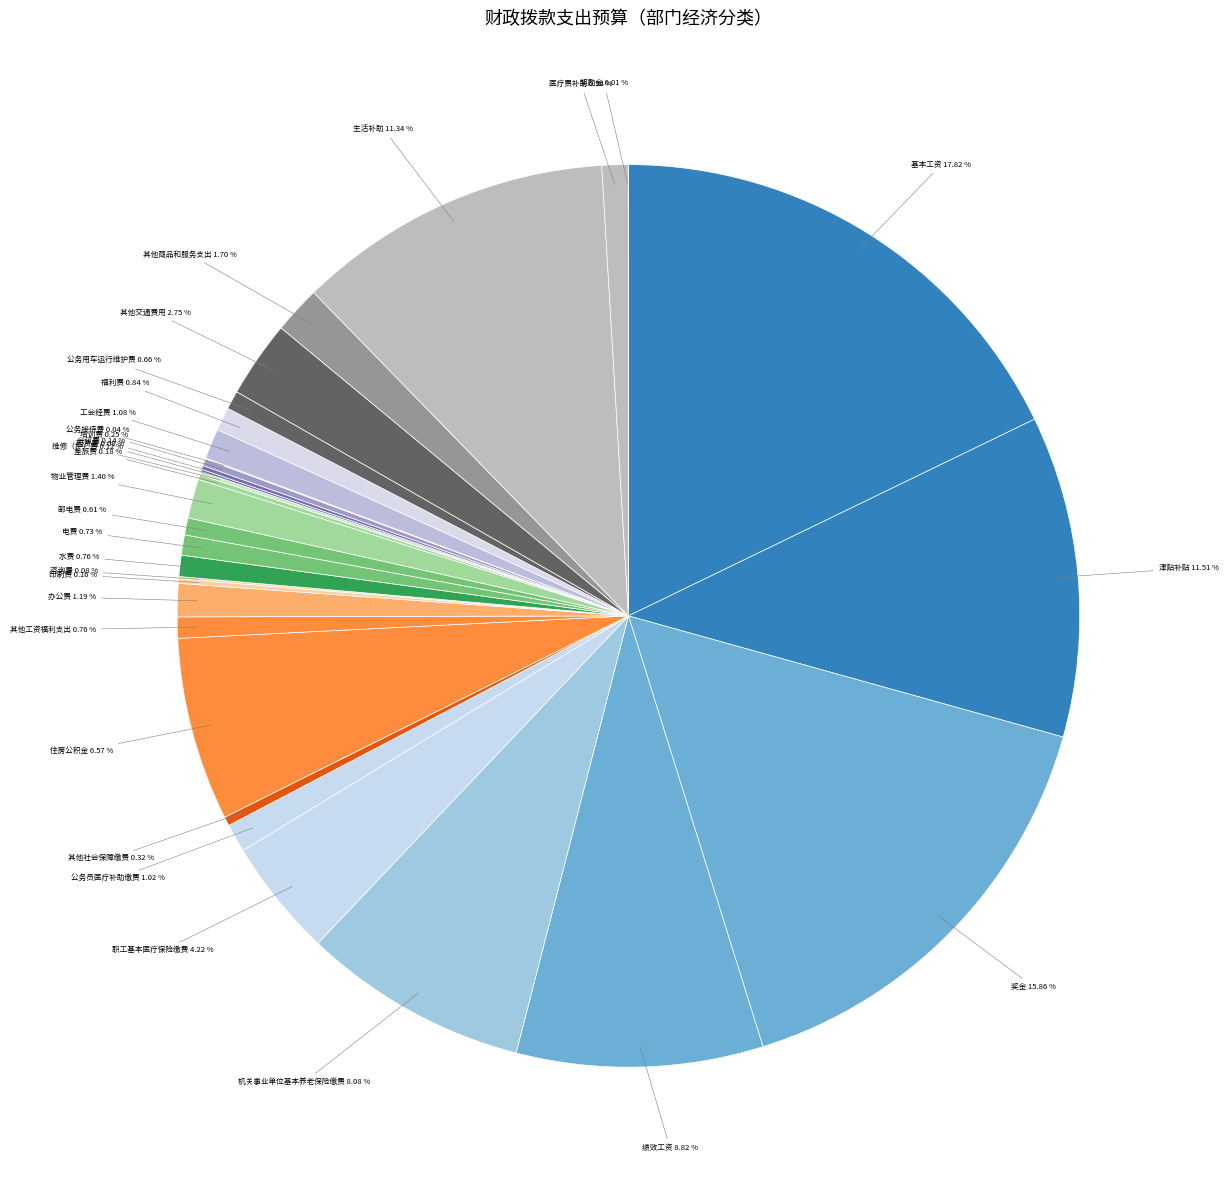

What is the largest slice in the pie chart?

基本工资